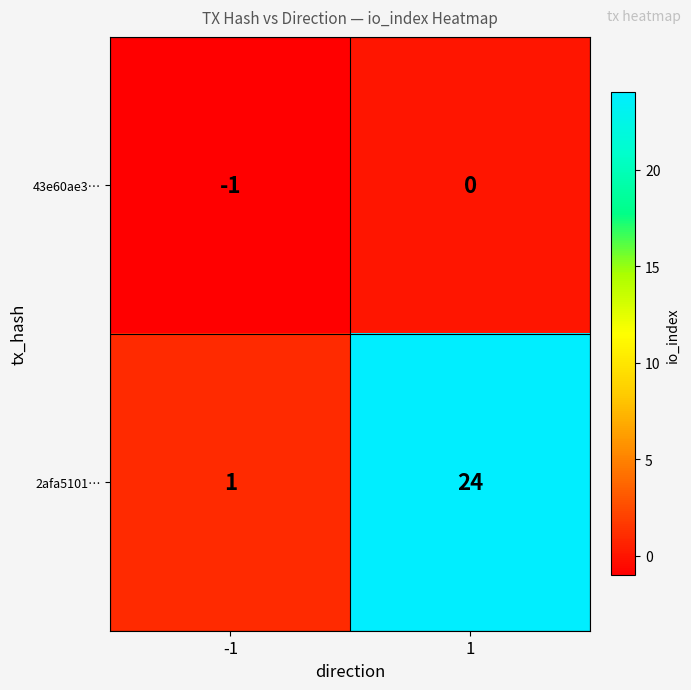

Which series has the widest spread of values?

2afa5101…